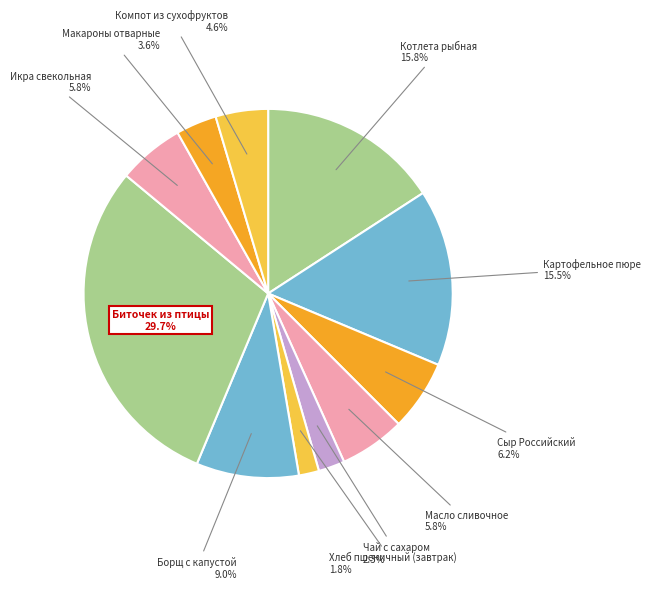

How much of the chart is everything except Борщ с капустой?

91.0%